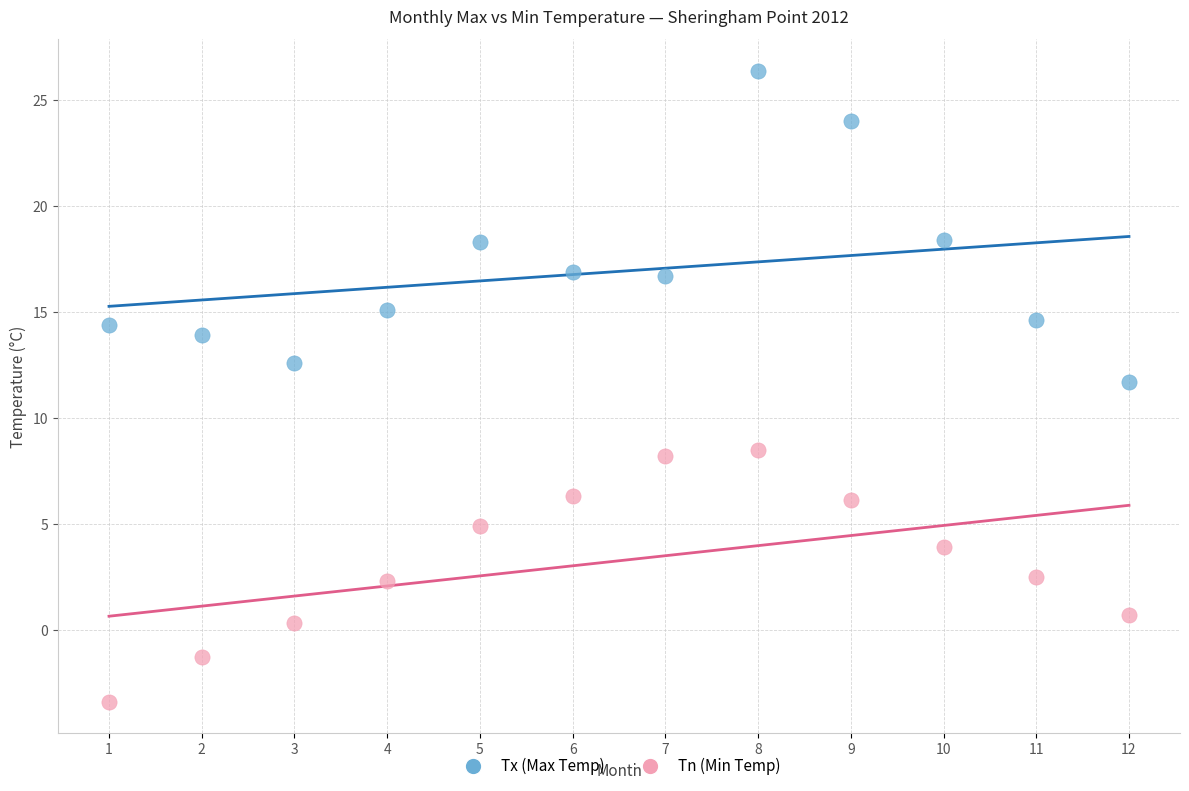

Across all series, what Y value is closest to 11?

11.7